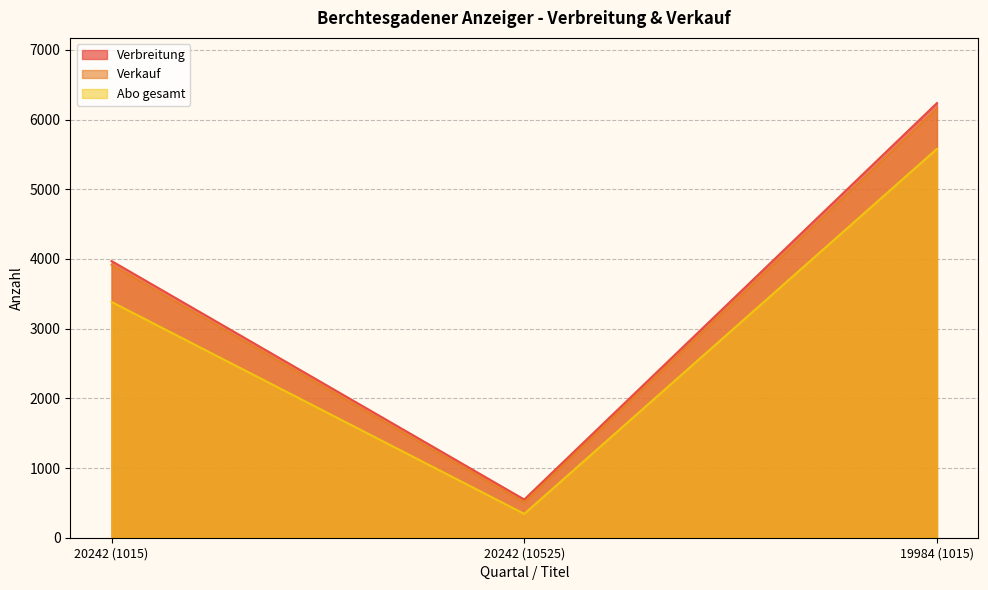

Is the value of Verkauf at 19984 (1015) greater than the value of Verbreitung at 20242 (10525)?

Yes